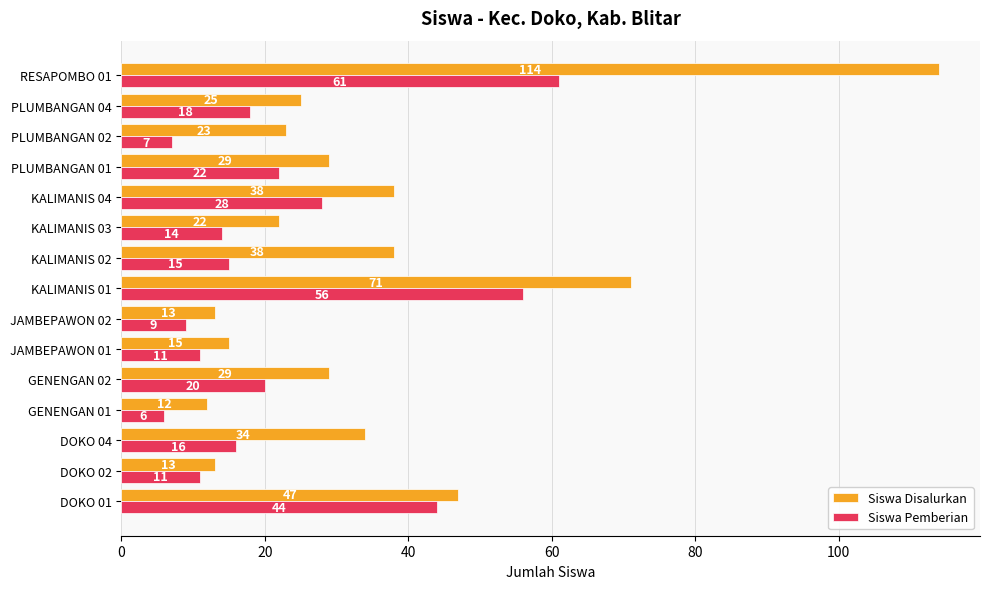

Which series has the largest total across all categories?

Siswa Disalurkan